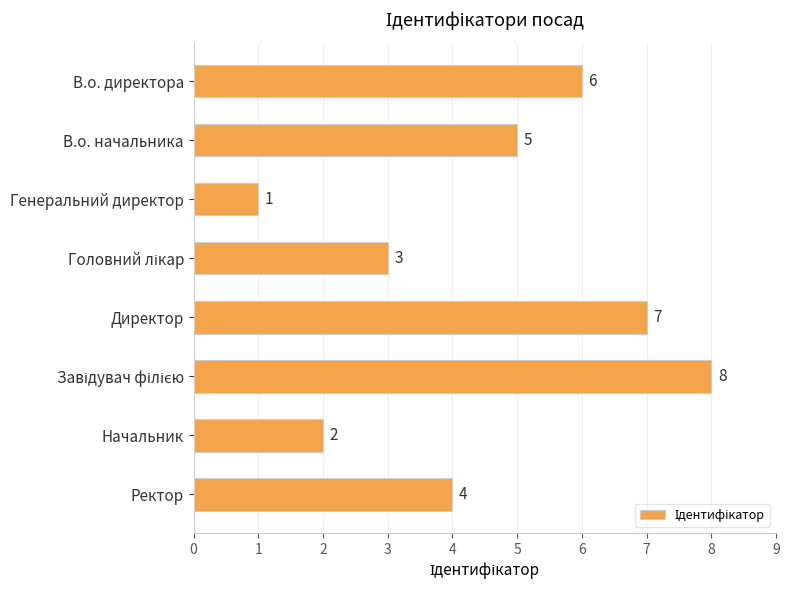

At which label is the value closest to 4?

Ректор